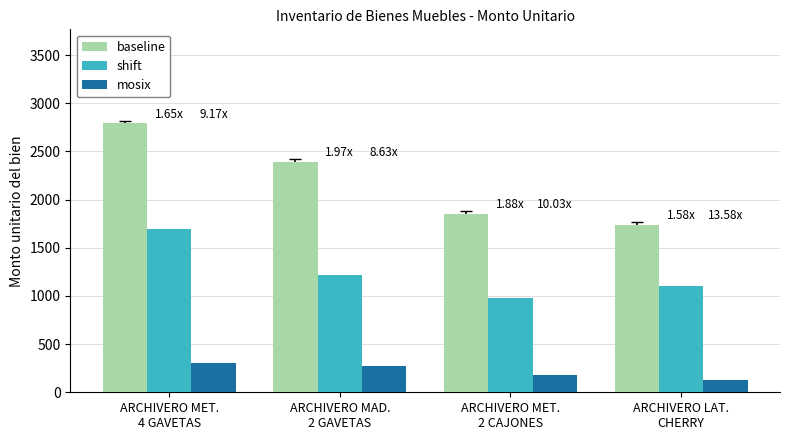

Which series has the largest total across all categories?

baseline